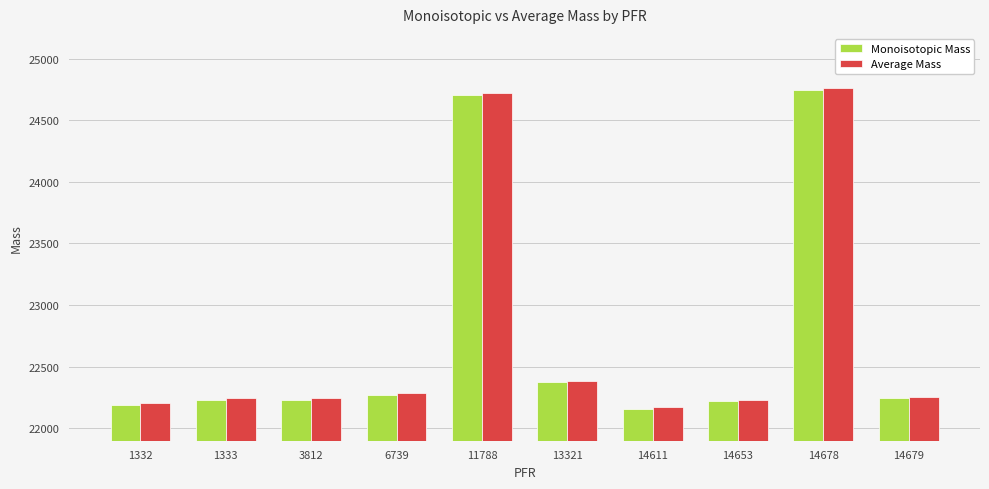

Which series has the largest range (max minus min)?

Average Mass